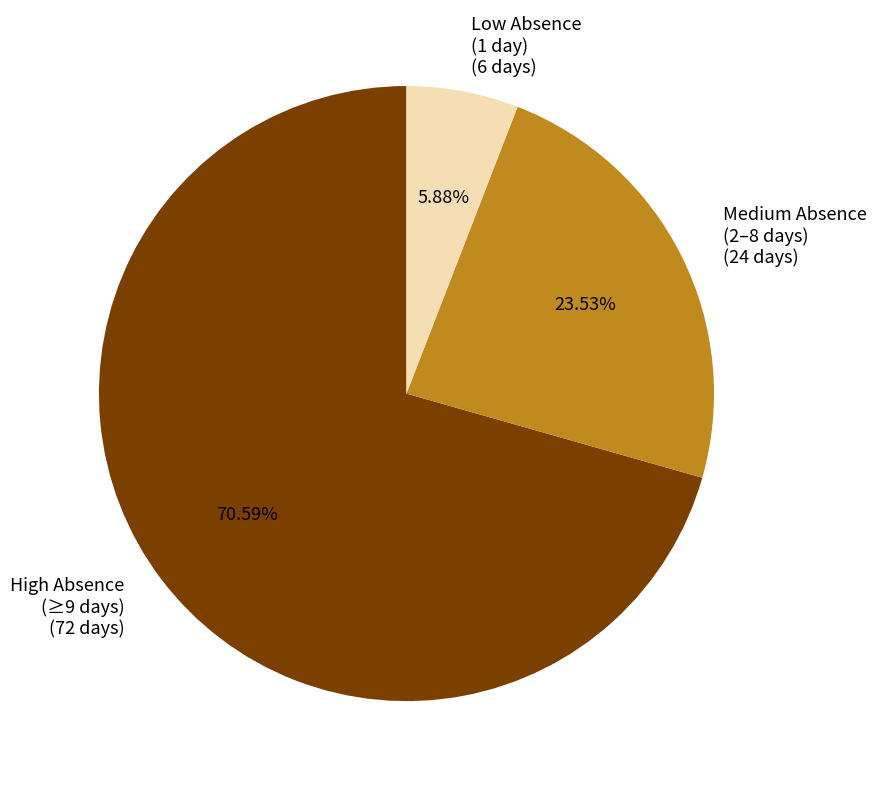

How many segments does this pie chart have?

3